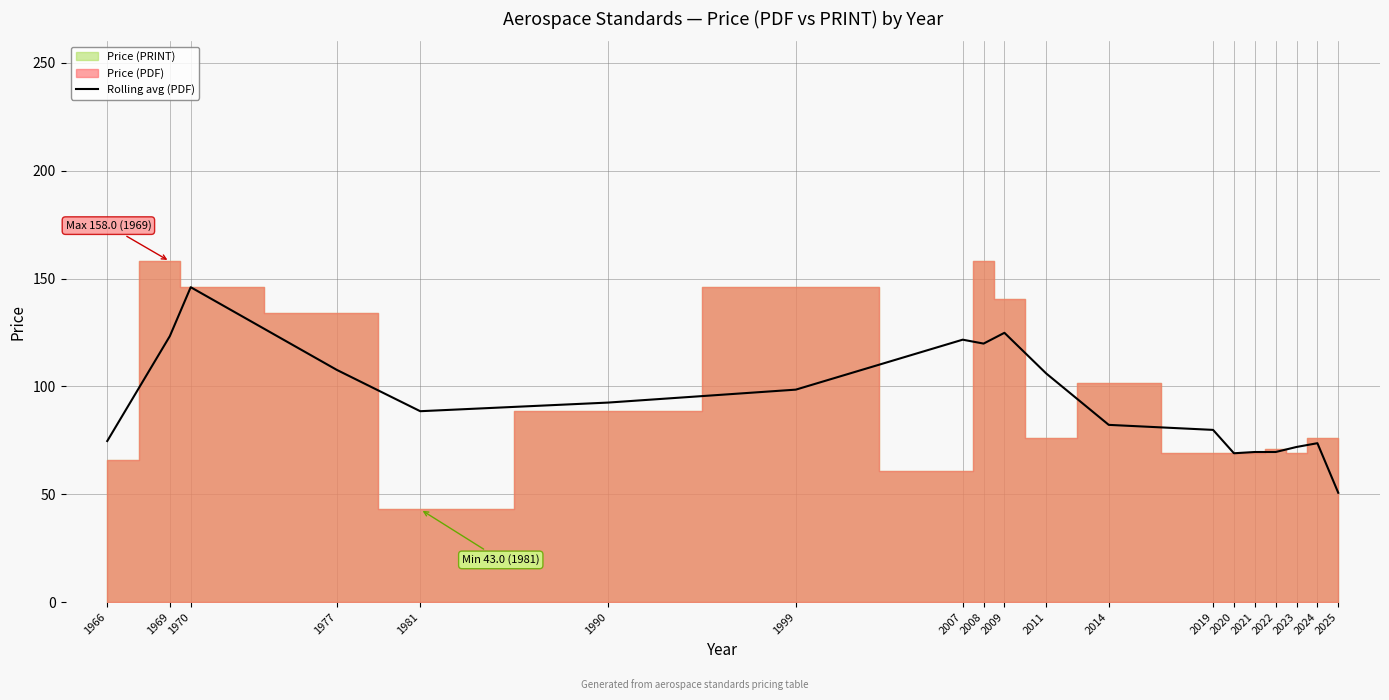

Reading left to right, what are all the values shown in this chart?

1966=74.7	1969=123.3	1970=146.0	1977=107.7	1981=88.5	1990=92.5	1999=98.5	2007=121.7	2008=119.9	2009=124.9	2011=106.0	2014=82.2	2019=79.8	2020=69.0	2021=69.6	2022=69.6	2023=71.9	2024=73.7	2025=50.7